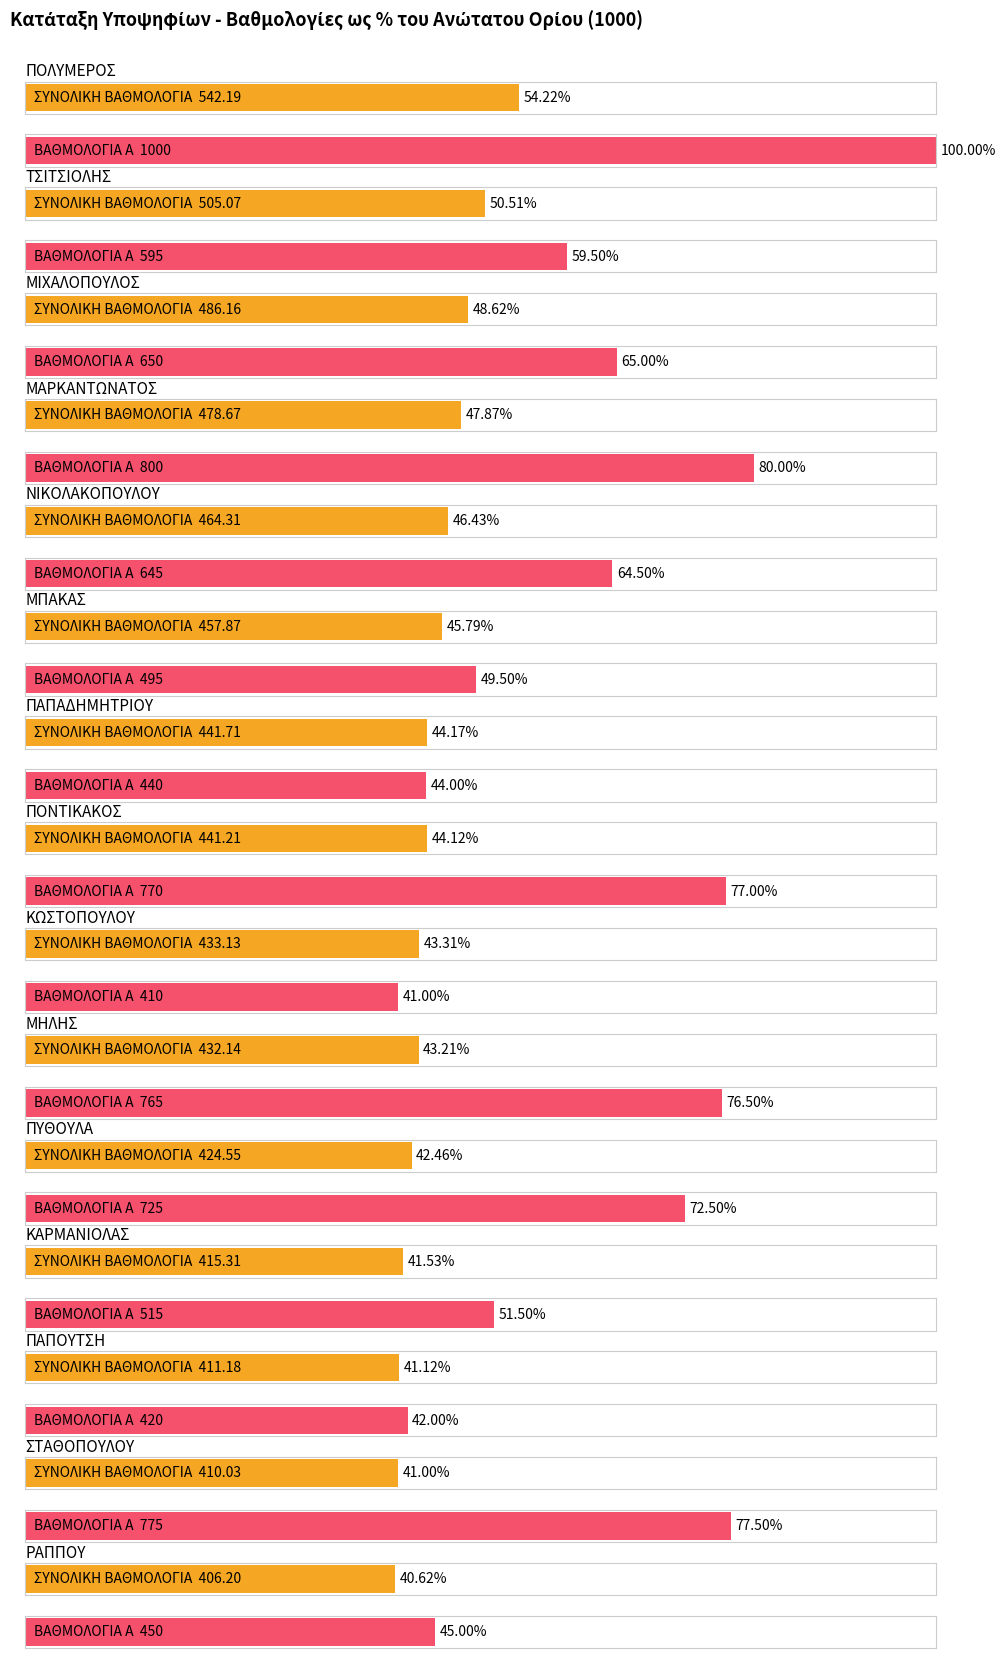

What is the label of the 6th bar from the left?

ΜΠΑΚΑΣ